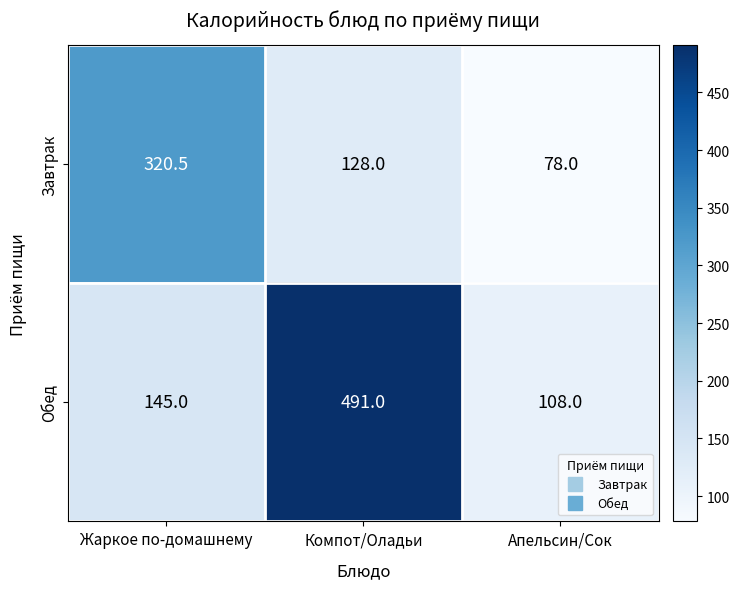

List the series in order of their overall mean, highest first.

Обед, Завтрак